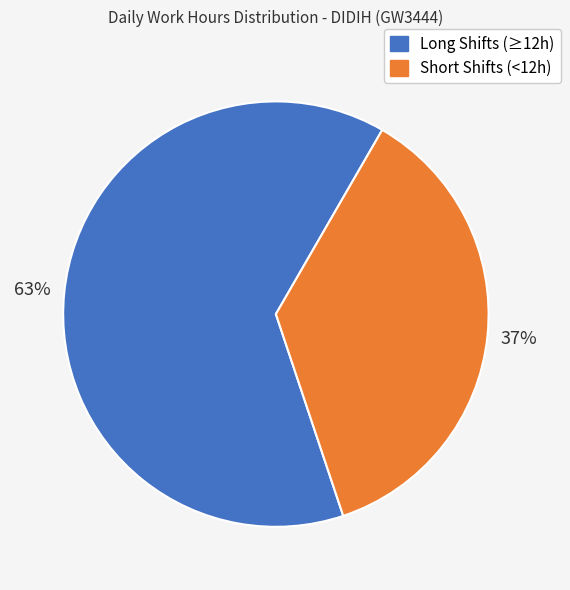

Is there any slice that represents more than half of the pie?

Yes